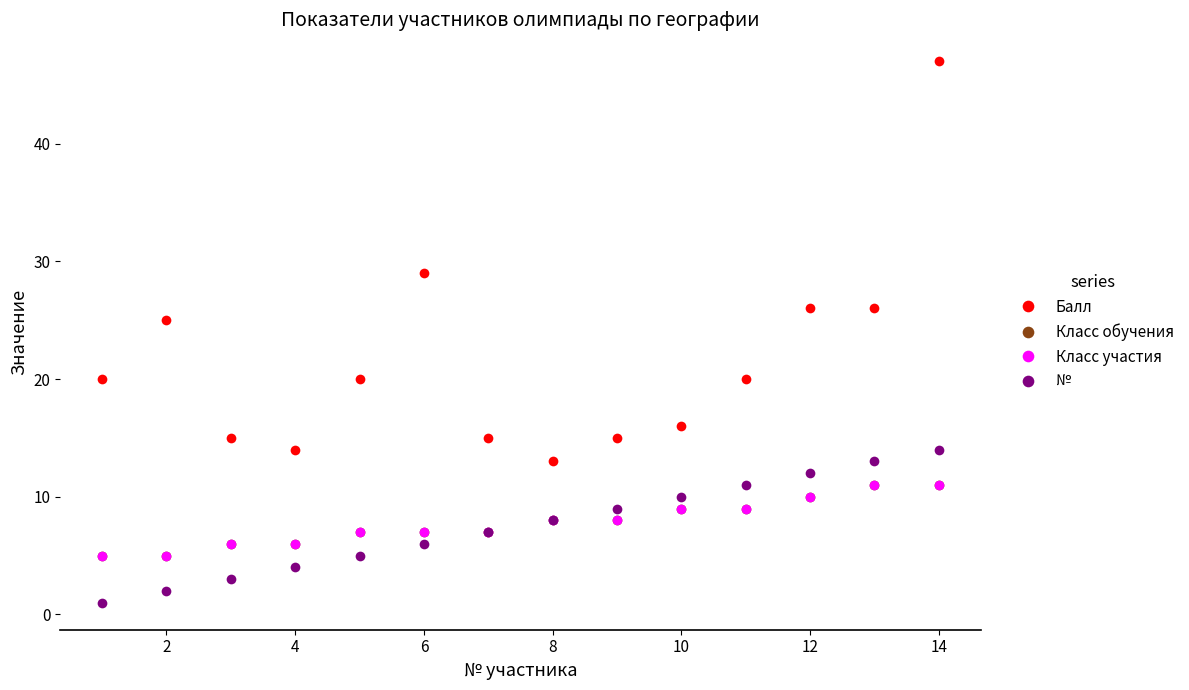

True or false: Класс обучения and № cross at least once.

False